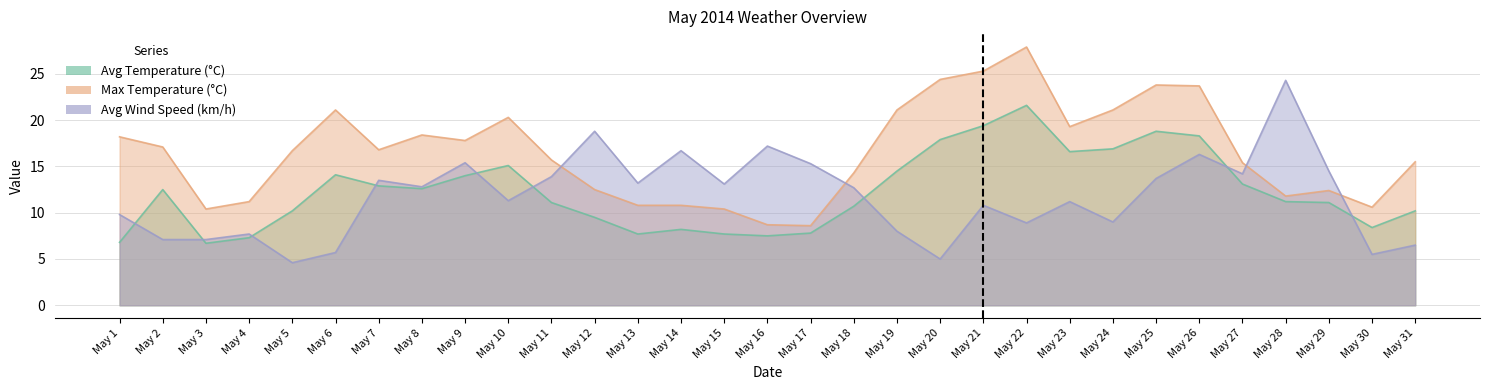

Reading left to right, transcribe all the data shown in this chart.

Avg Temperature (°C): 6.8	12.5	6.7	7.3	10.2	14.1	12.9	12.6	14.0	15.1	11.1	9.5	7.7	8.2	7.7	7.5	7.8	10.7	14.5	17.9	19.4	21.6	16.6	16.9	18.8	18.3	13.1	11.2	11.1	8.4	10.2
Max Temperature (°C): 18.2	17.1	10.4	11.2	16.7	21.1	16.8	18.4	17.8	20.3	15.7	12.5	10.8	10.8	10.4	8.7	8.6	14.3	21.1	24.4	25.3	27.9	19.3	21.1	23.8	23.7	15.4	11.8	12.4	10.6	15.5
Avg Wind Speed (km/h): 9.8	7.1	7.1	7.7	4.6	5.7	13.5	12.8	15.4	11.3	13.9	18.8	13.2	16.7	13.1	17.2	15.3	12.7	8.0	5.0	10.8	8.9	11.2	9.0	13.7	16.3	14.2	24.3	14.5	5.5	6.5